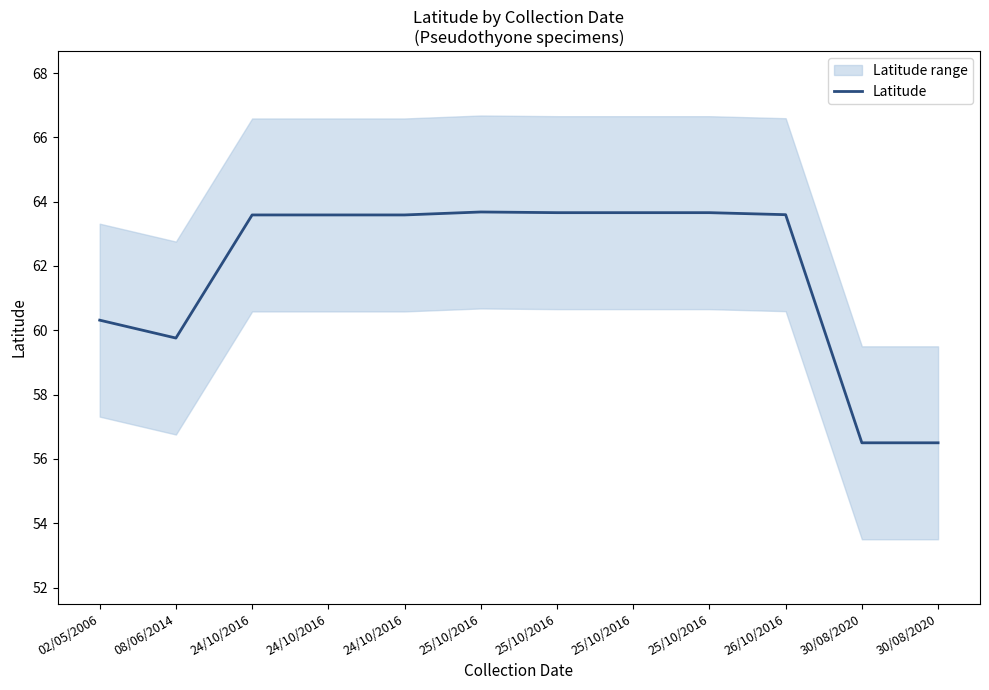

How many data points are above 63?

8